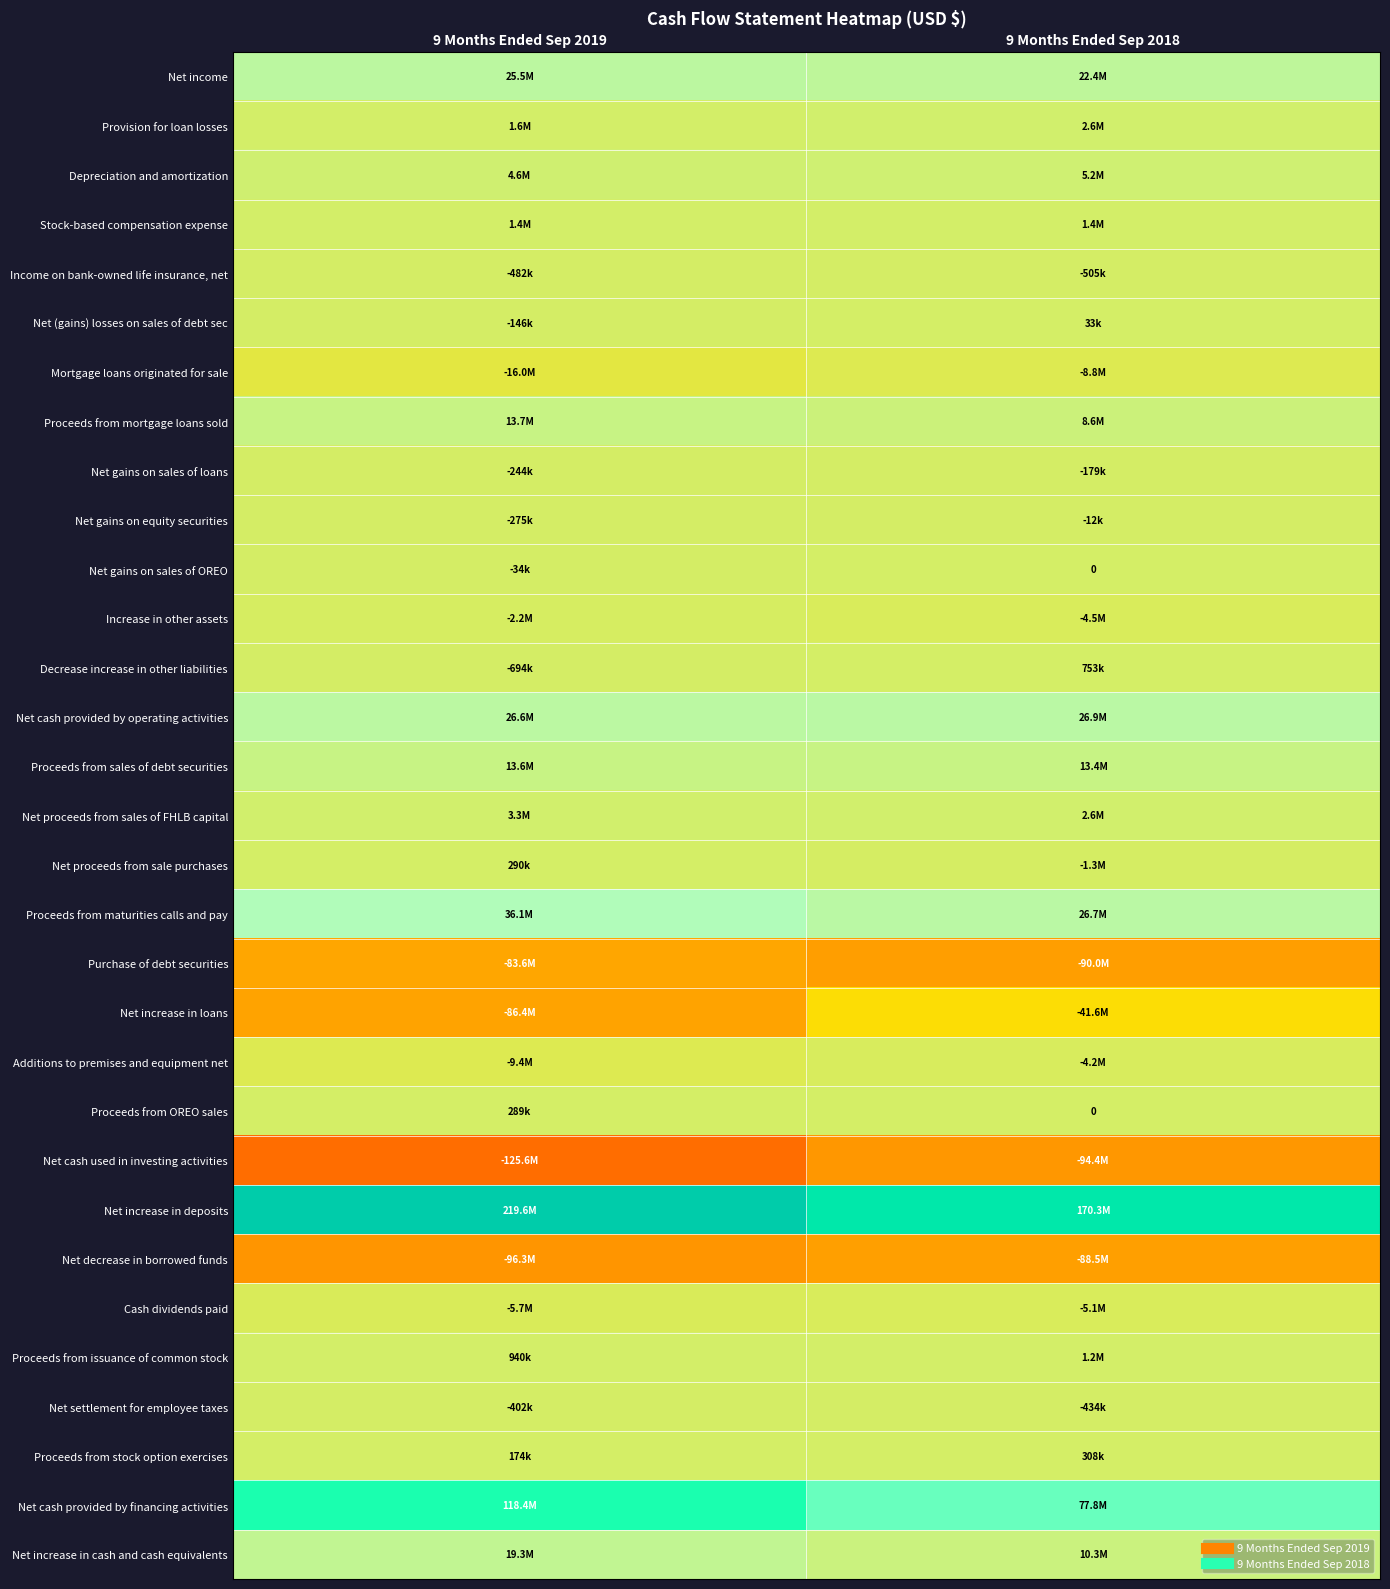

List the series in order of their peak value, lowest first.

Net cash used in investing activities, Net decrease in borrowed funds, Purchase of debt securities, Net increase in loans, Mortgage loans originated for sale, Cash dividends paid, Additions to premises and equipment net, Increase in other assets, Income on bank-owned life insurance, net, Net settlement for employee taxes, Net gains on sales of loans, Net gains on equity securities, Net gains on sales of OREO, Net (gains) losses on sales of debt sec, Proceeds from OREO sales, Net proceeds from sale purchases, Proceeds from stock option exercises, Decrease increase in other liabilities, Proceeds from issuance of common stock, Stock-based compensation expense, Provision for loan losses, Net proceeds from sales of FHLB capital, Depreciation and amortization, Proceeds from sales of debt securities, Proceeds from mortgage loans sold, Net increase in cash and cash equivalents, Net income, Net cash provided by operating activities, Proceeds from maturities calls and pay, Net cash provided by financing activities, Net increase in deposits